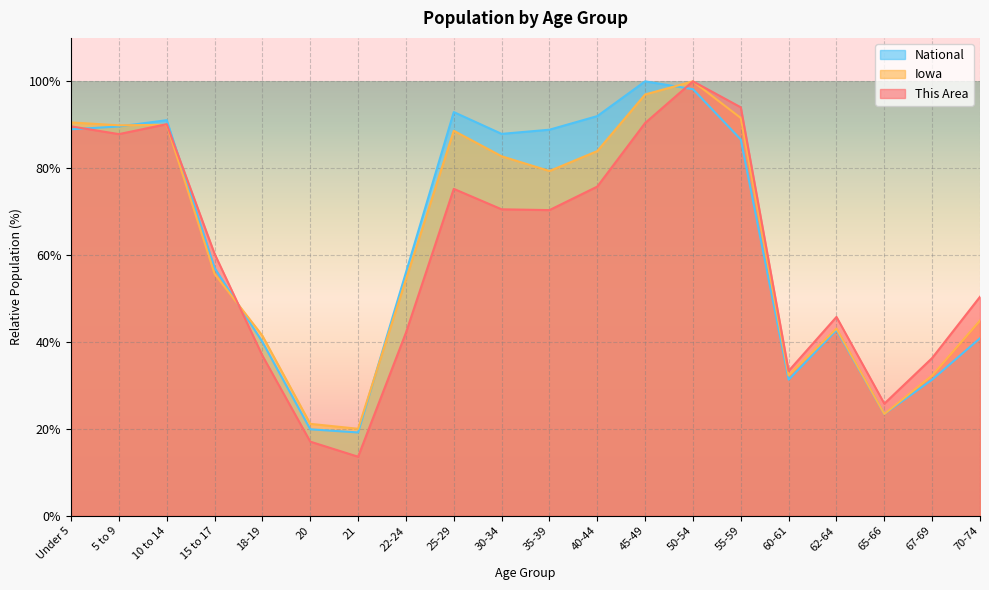

How many lines are shown in the chart?

3